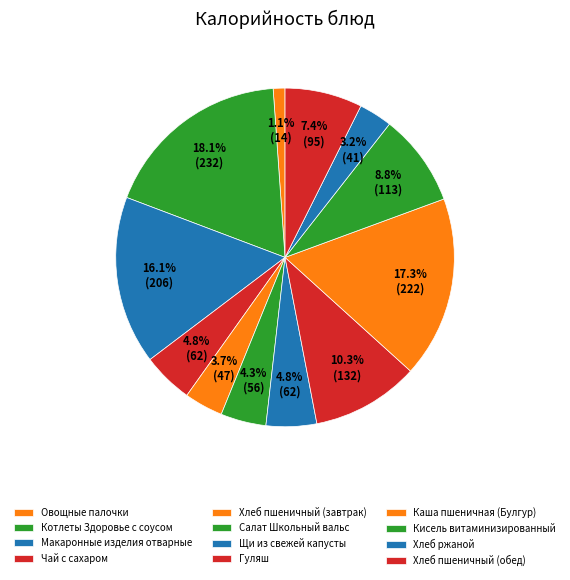

To the nearest percent, what is the average slice percentage?

8%